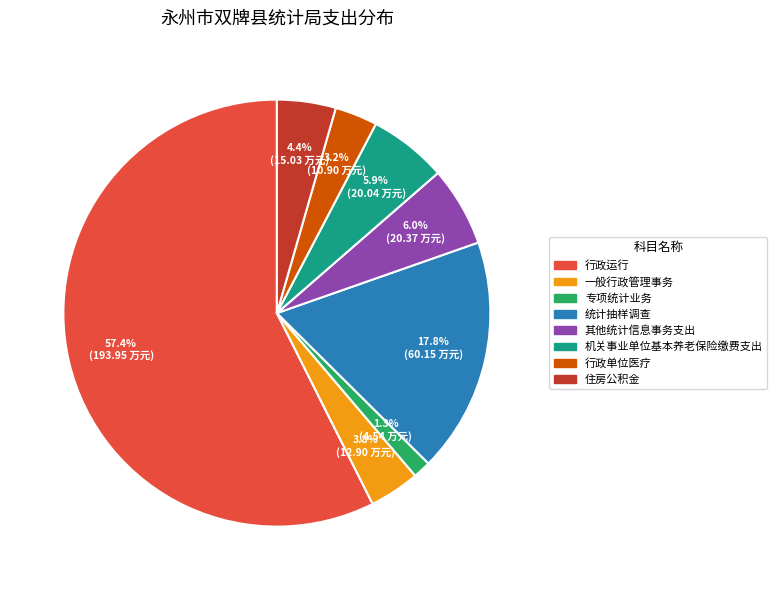

What is the largest slice in the pie chart?

行政运行